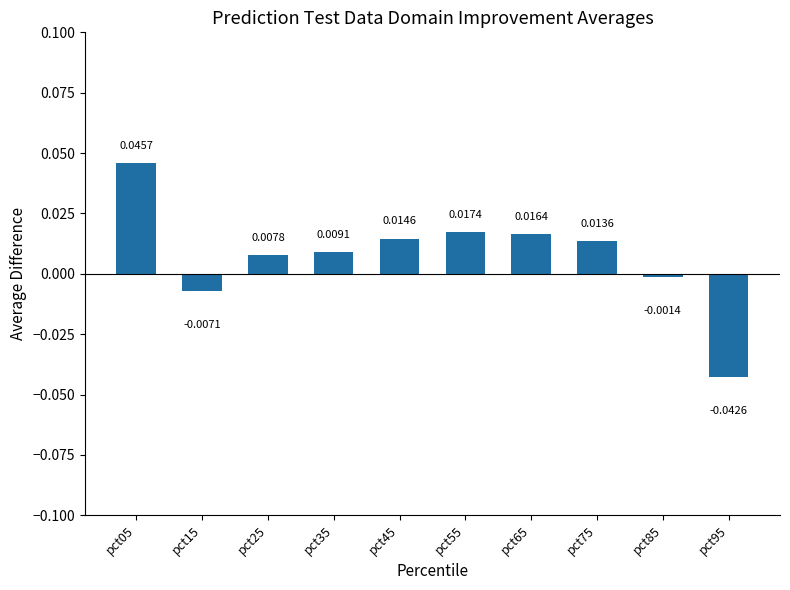

At which label is the value closest to 0?

pct85